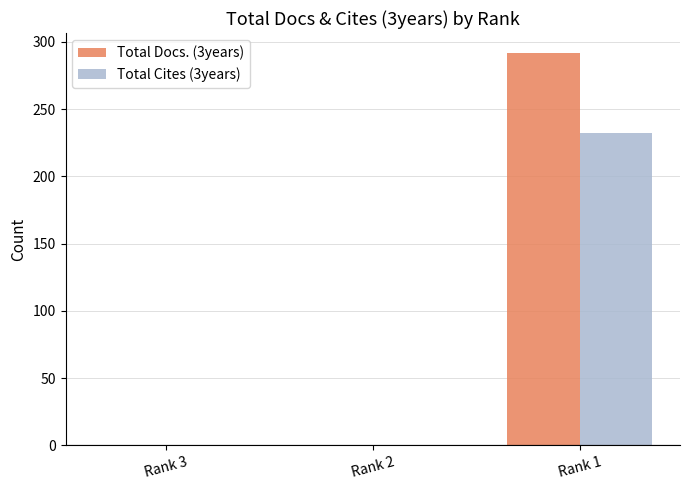

Reading left to right, extract all data points from this chart.

Total Docs. (3years): Rank 3=0	Rank 2=0	Rank 1=292
Total Cites (3years): Rank 3=0	Rank 2=0	Rank 1=232